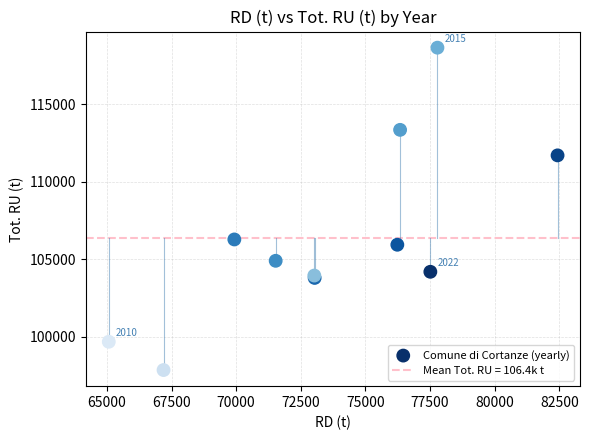

What Y value in the scatter plot is closest to 108256?

106285